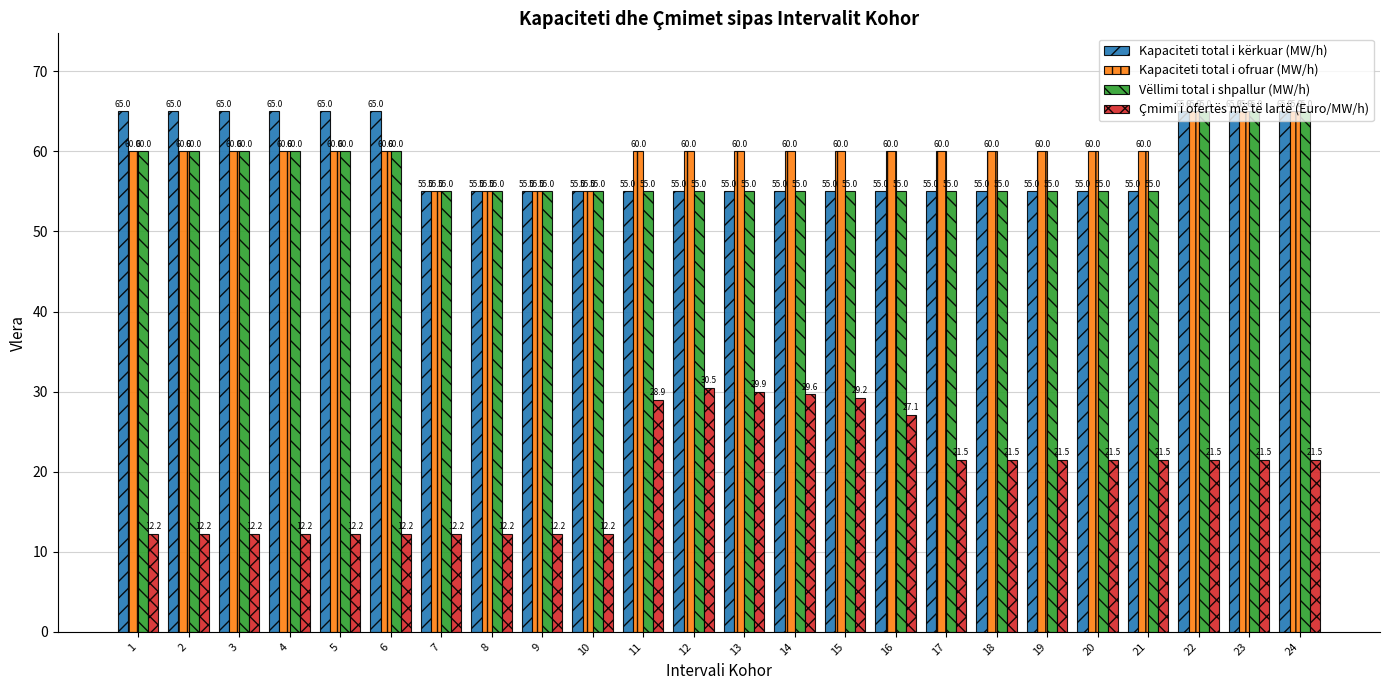

What is the minimum value for Kapaciteti total i ofruar (MW/h)?

55.0